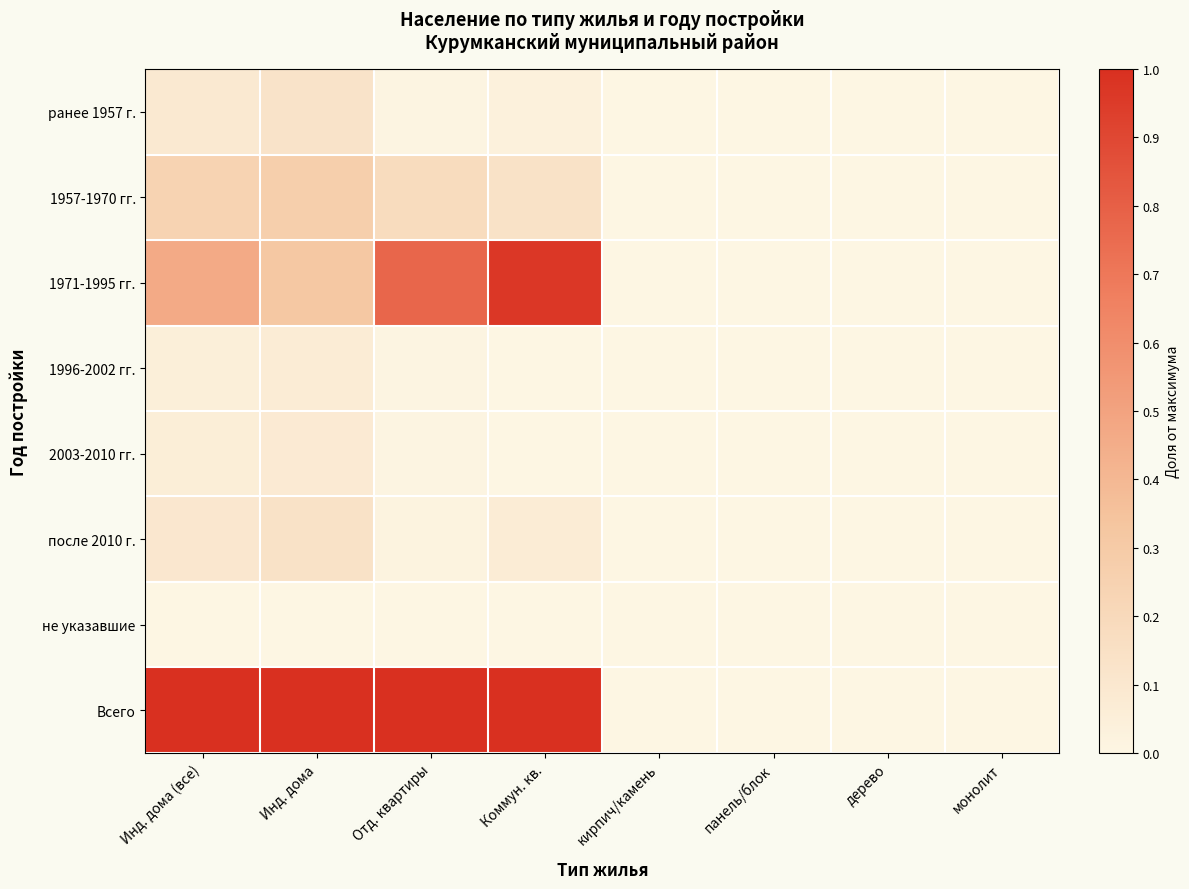

Rank the series by their maximum value, from highest to lowest.

Всего, 1971-1995 гг., 1957-1970 гг., после 2010 г., ранее 1957 г., 2003-2010 гг., 1996-2002 гг., не указавшие